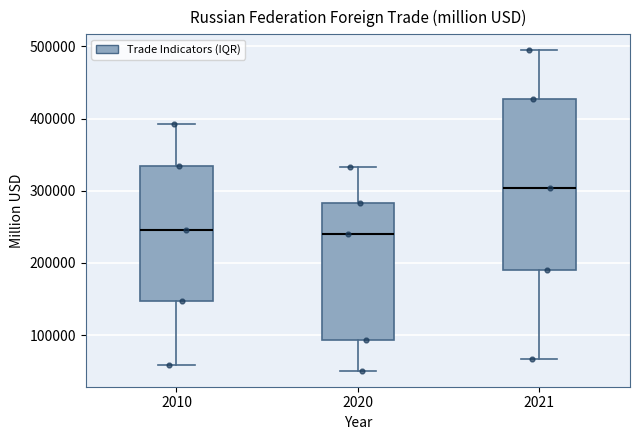

Reading left to right, read every box against the y-axis: the position of its median line, the range the box covers, and the ends of its whiskers. The values are not printed on the chart, so give them approximately, as read against the axis.

2010: median 250000, box 150000 to 330000, whiskers 60000 to 390000
2020: median 240000, box 90000 to 280000, whiskers 50000 to 330000
2021: median 300000, box 190000 to 430000, whiskers 70000 to 490000